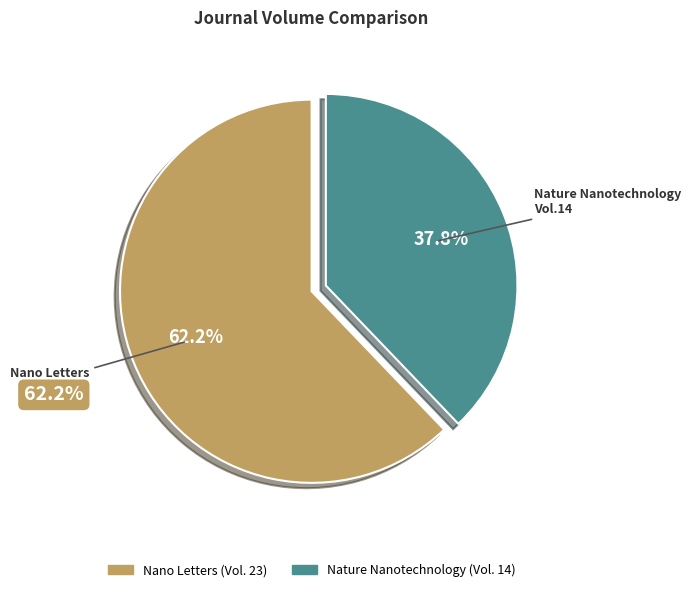

To the nearest percent, what percentage of the pie is Nano Letters?

62%